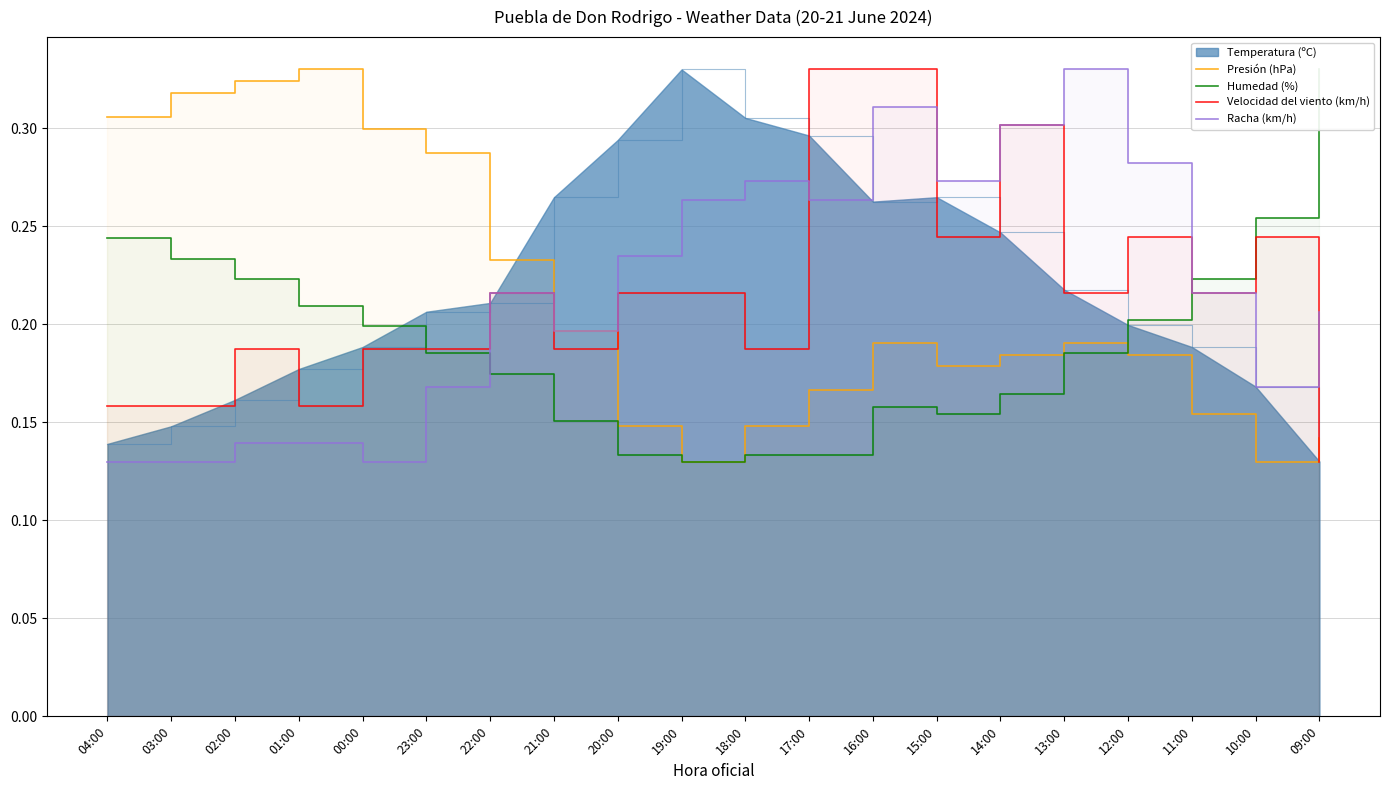

Does the chart display data point markers on the line(s)?

No